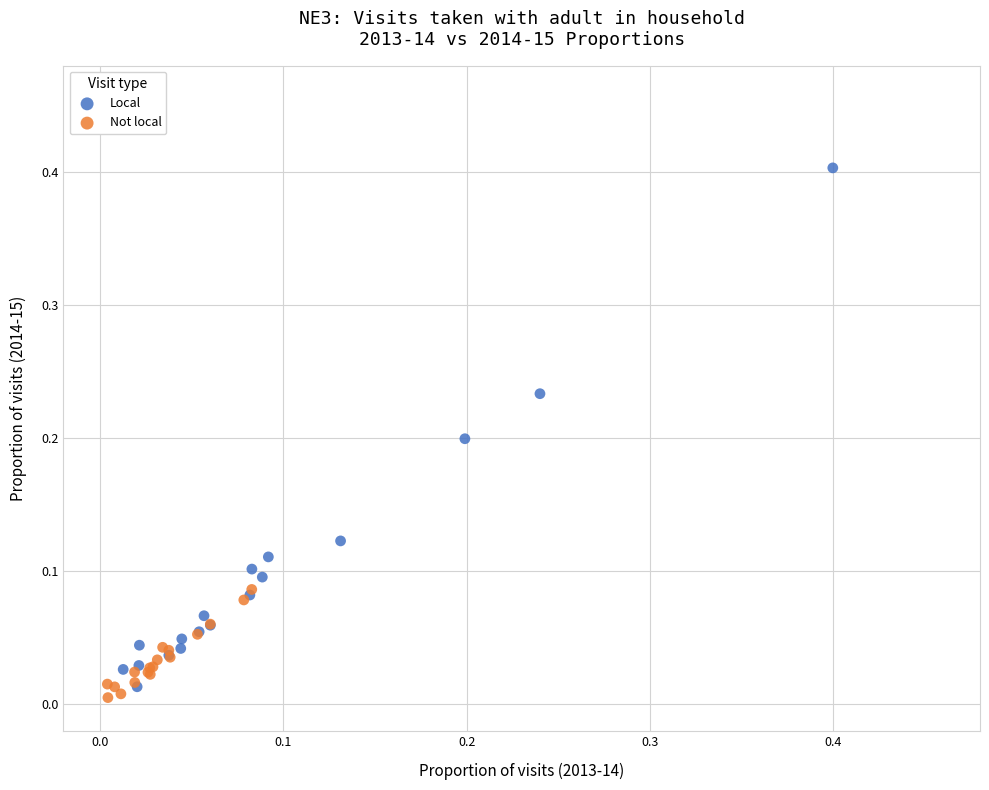

Which series contains the lowest Y value?

Not local